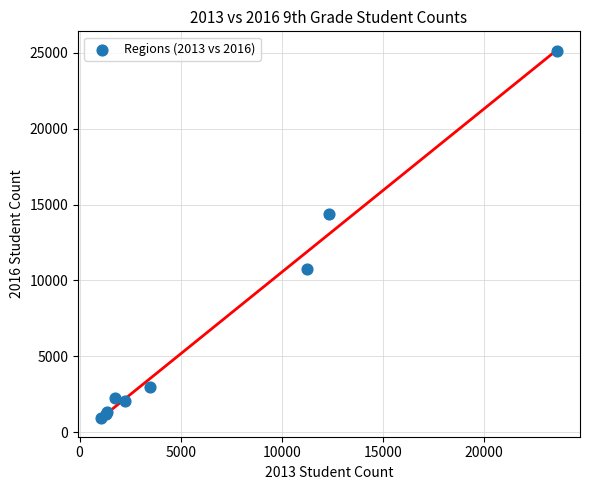

What Y value in the scatter plot is closest to 13040?

14358